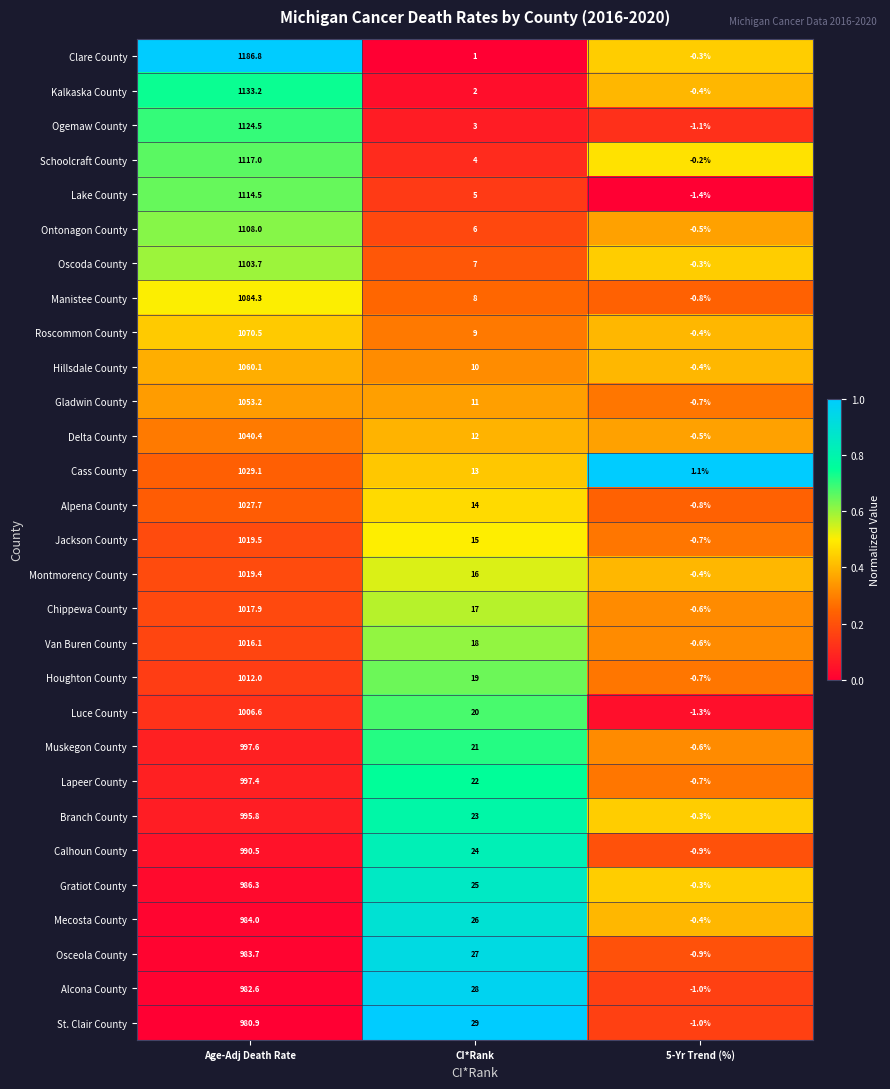

What is the sum of the Lake County values at 5-Yr Trend (%) and Age-Adj Death Rate?

1113.1